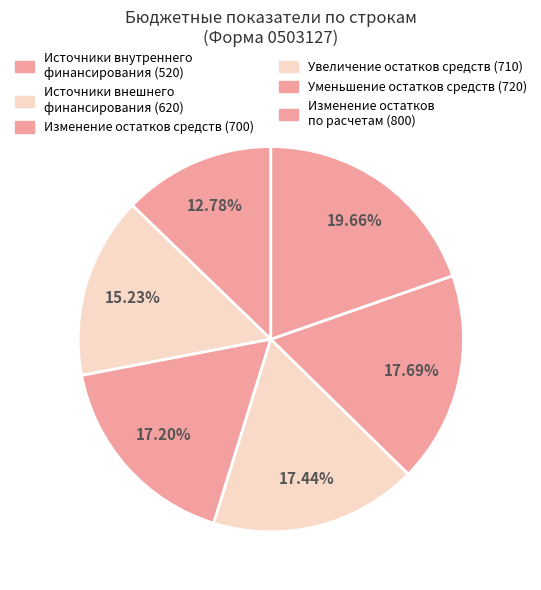

Which slice is the largest?

Изменение остатков по расчетам (стр. 800)